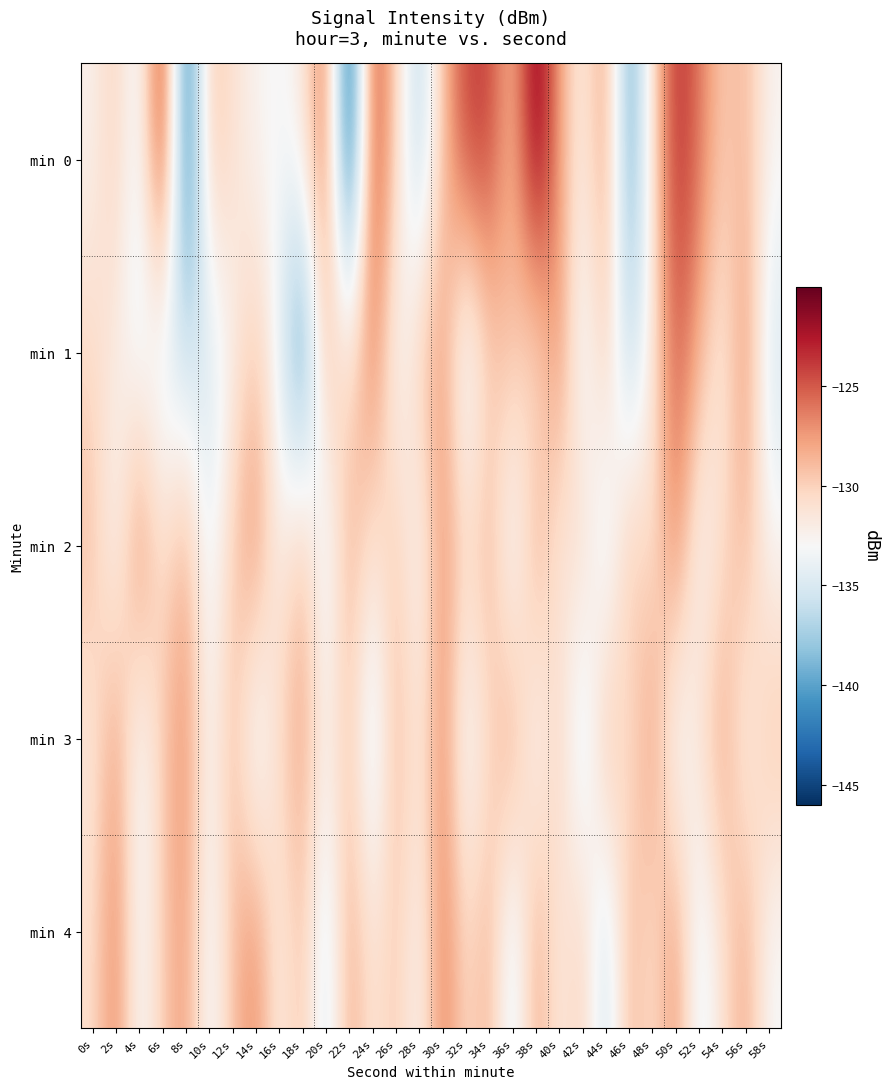

Which series has the largest total across all categories?

min 0